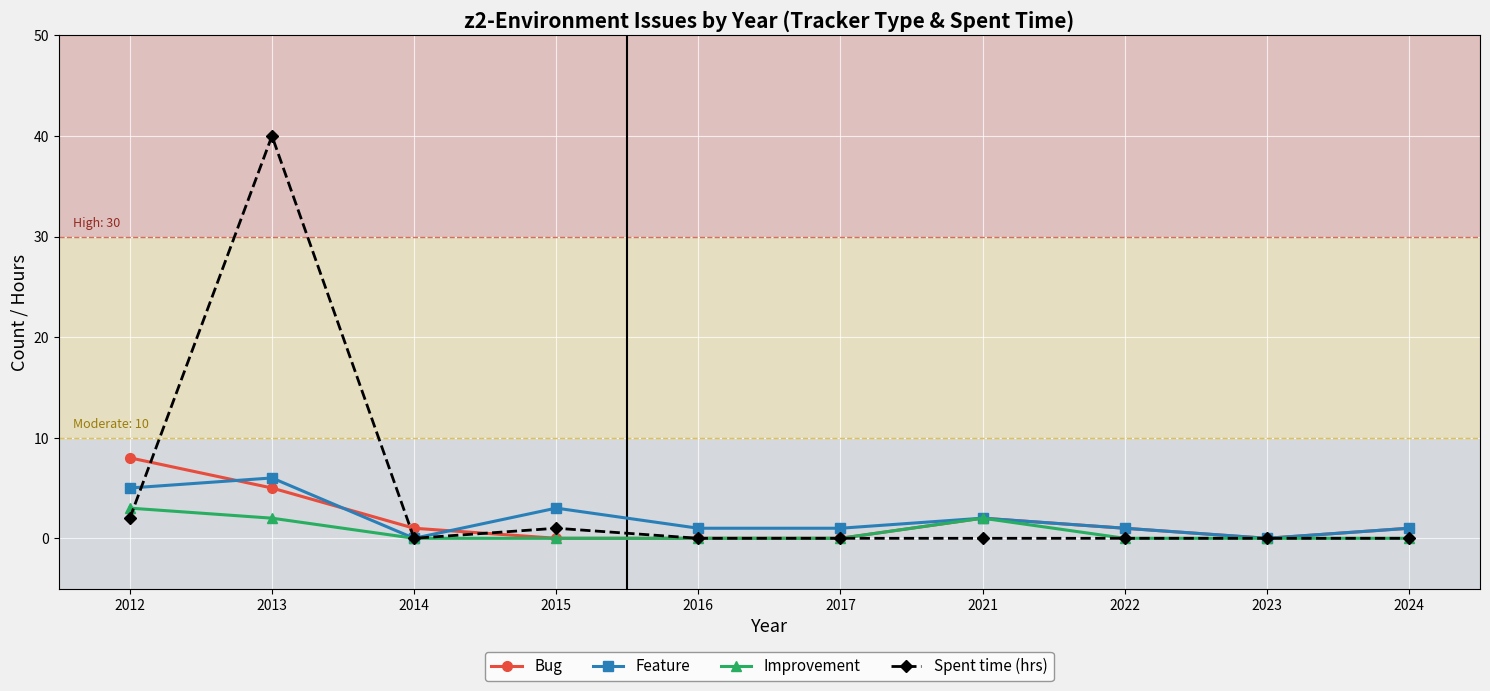

Which category has the highest value across all series?

2013